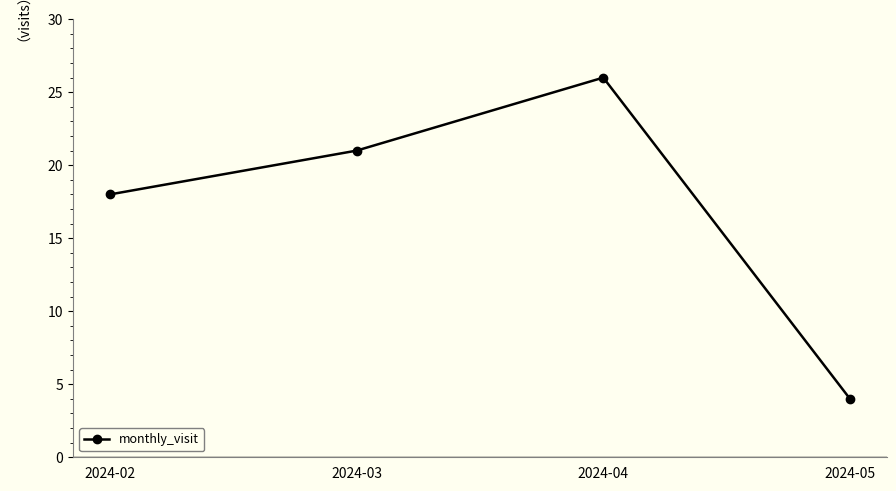

What is the value of the 2nd point from the left?

21